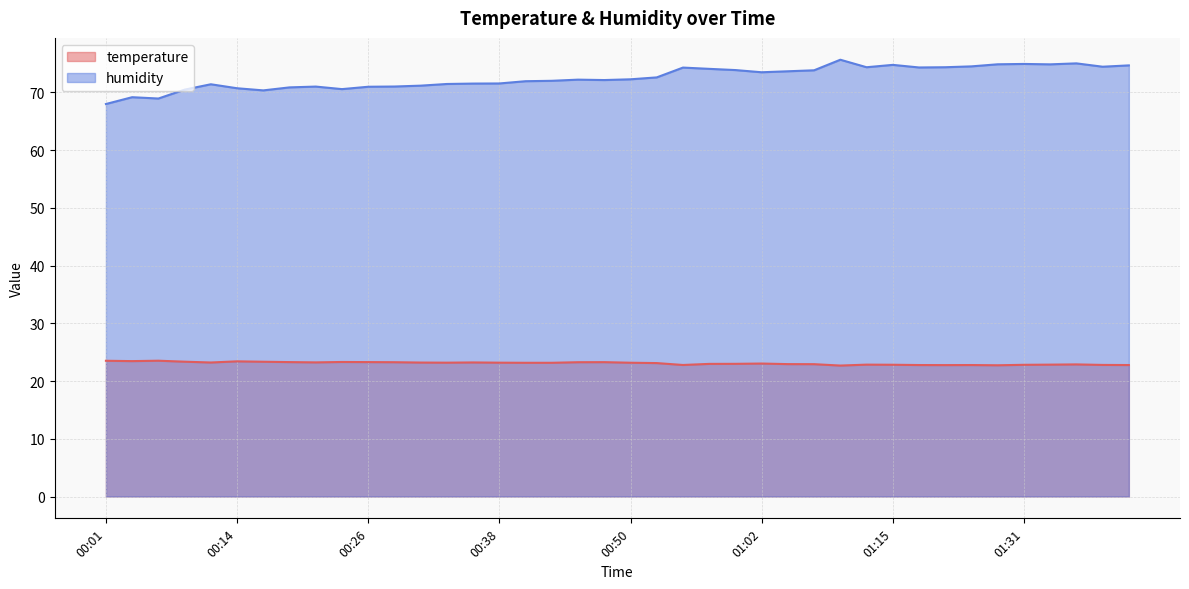

How many interior local peaks does the humidity series have?

9